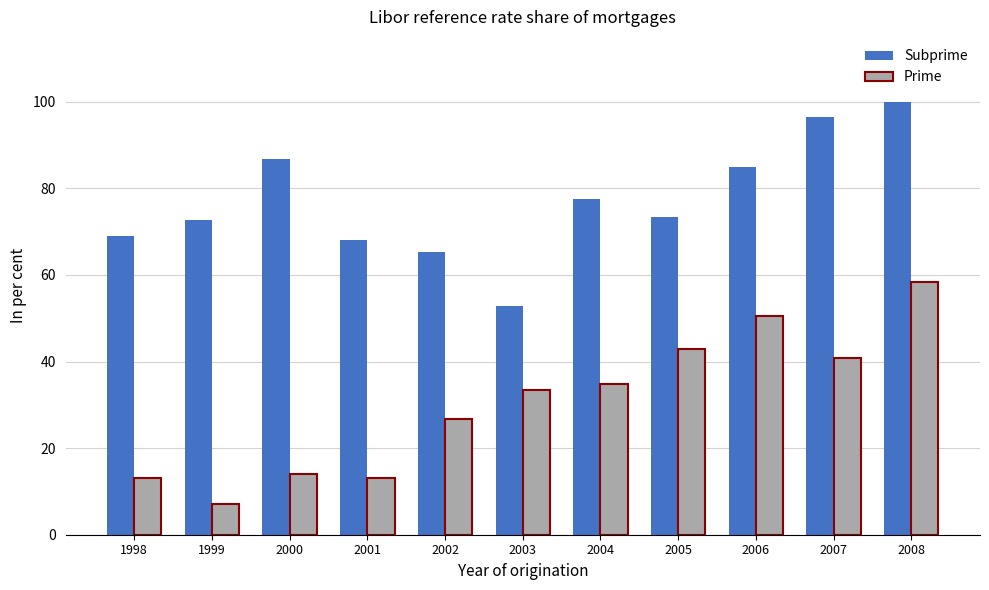

The value of Subprime at 2005 is 73.3. True or false?

True